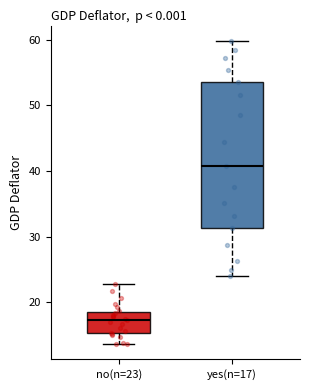

Where does the lower whisker of the box for no(n=23) end on the y-axis? The values are not printed on the chart, so give them approximately, as read against the axis.

14